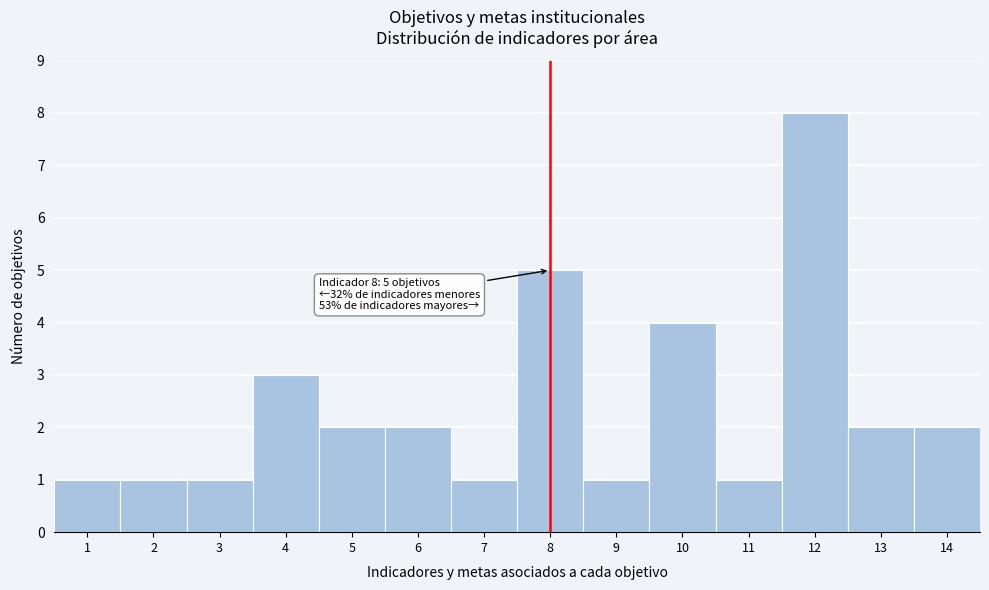

Over which range of the x-axis is the bar tallest?

11.5 to 12.5